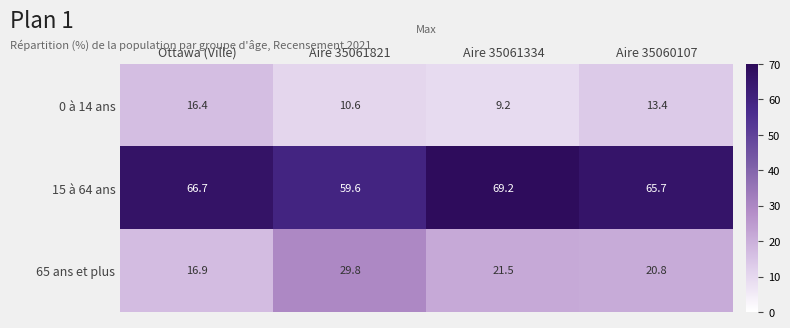

The value of 15 à 64 ans at Aire 35061334 is 69.2. True or false?

True